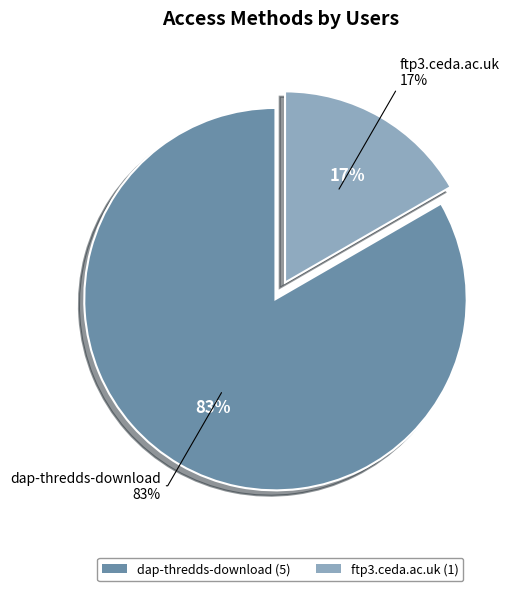

Which slice represents more than half of the pie?

dap-thredds-download